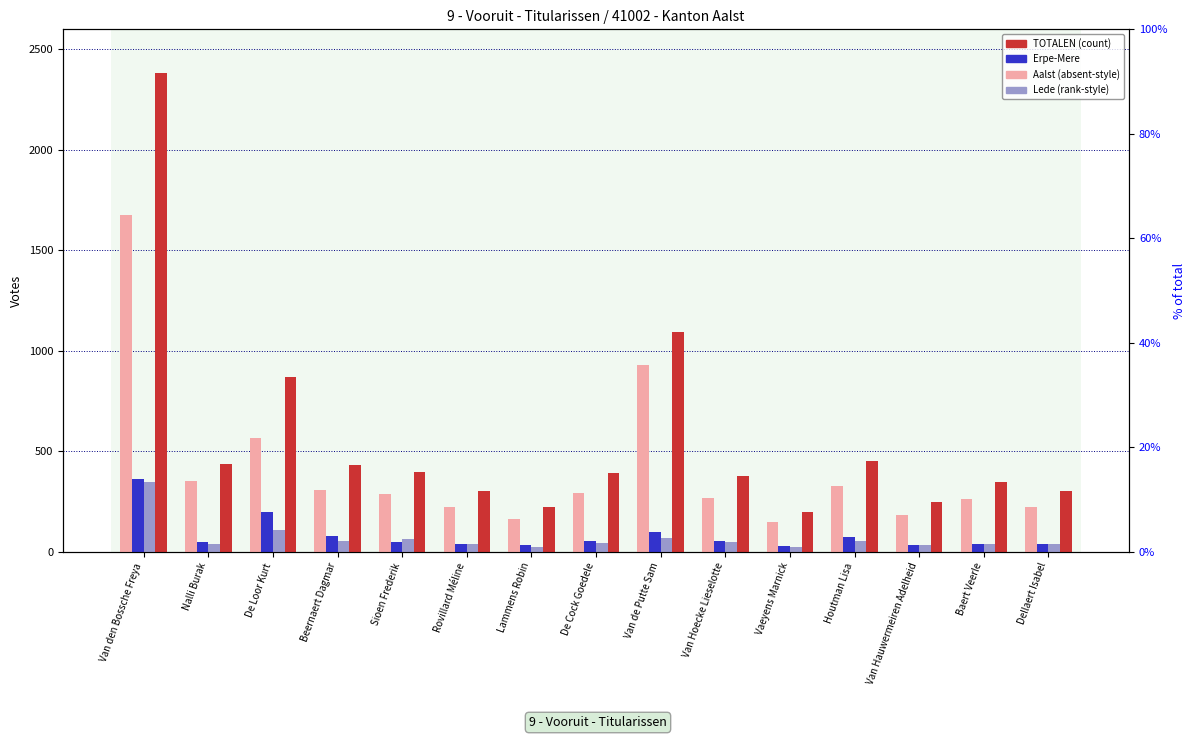

Rank the categories by Lede value from lowest to highest.

Lammens Robin, Vaeyens Marnick, Van Hauwermeiren Adelheid, Nalli Burak, Rovillard Méline, Baert Veerle, Dellaert Isabel, De Cock Goedele, Van Hoecke Lieselotte, Beernaert Dagmar, Houtman Lisa, Sioen Frederik, Van de Putte Sam, De Loor Kurt, Van den Bossche Freya